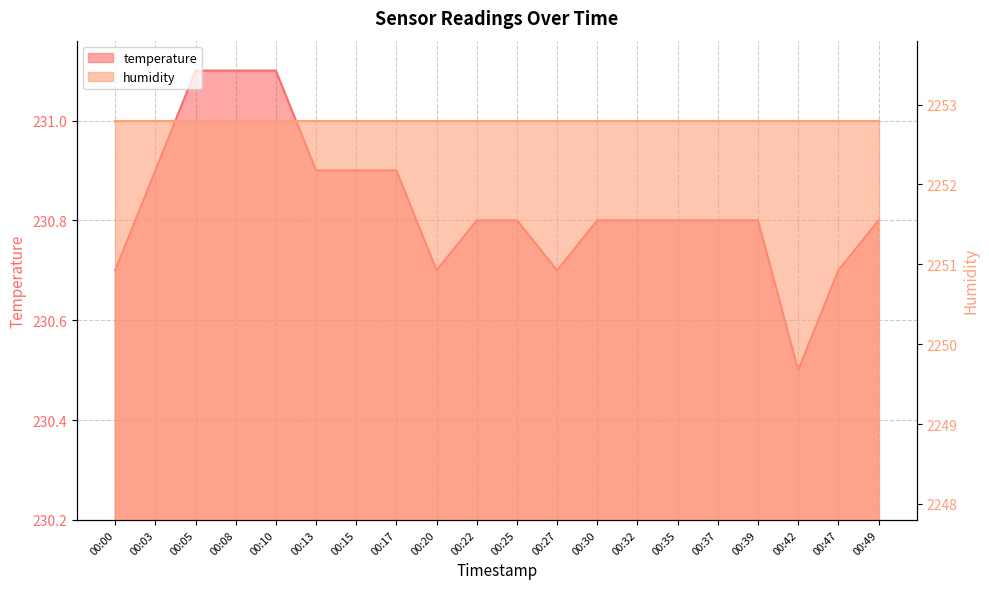

Which label corresponds to the smallest value in the chart?

00:42